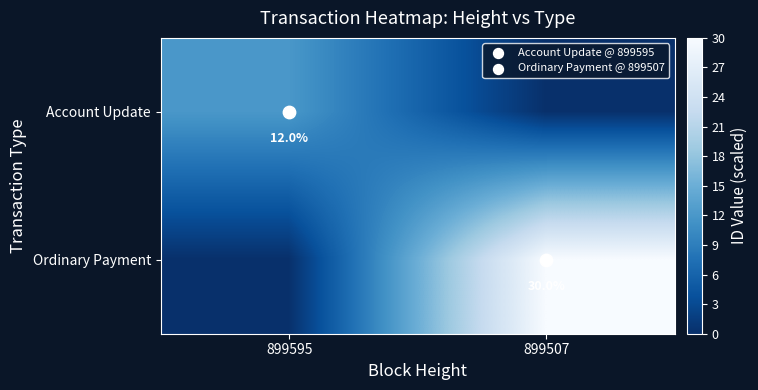

At how many categories does at least one series exceed 18?

1